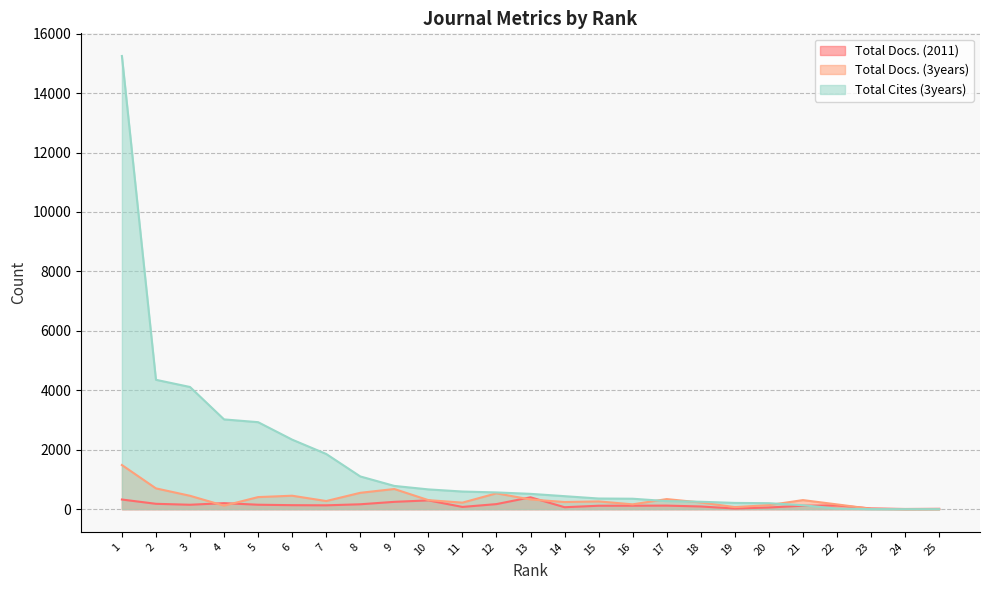

How many lines are shown in the chart?

3